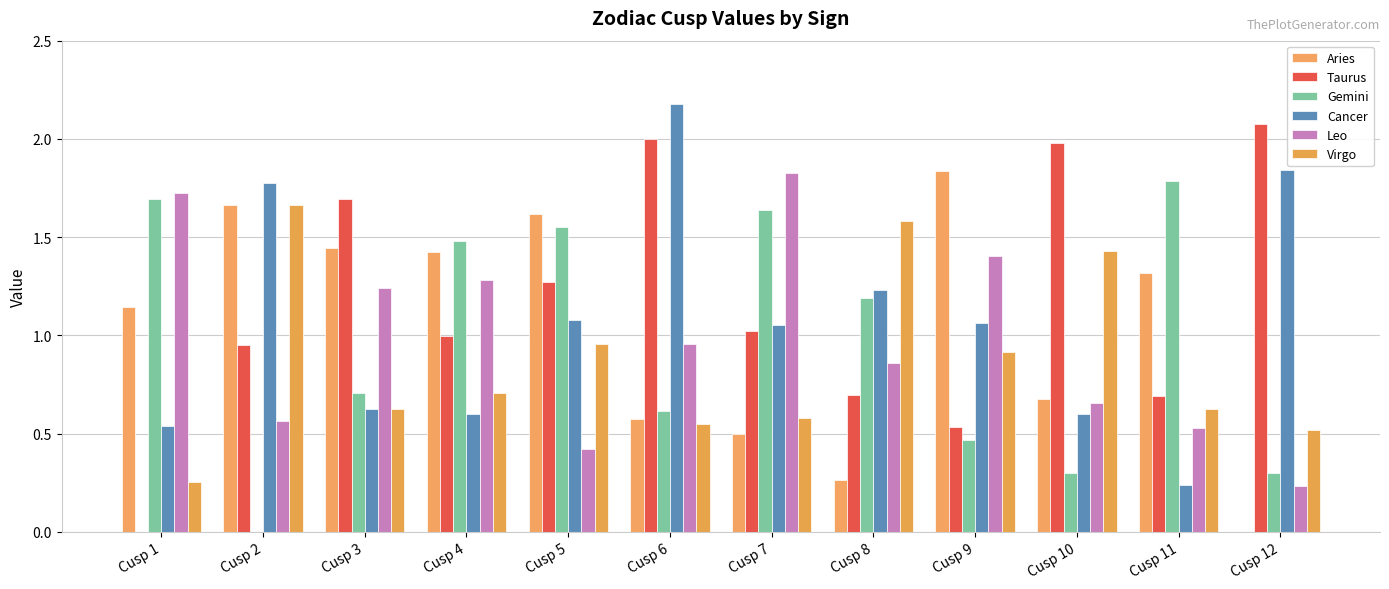

What is the difference between the Gemini values at Cusp 1 and Cusp 3?

1.0